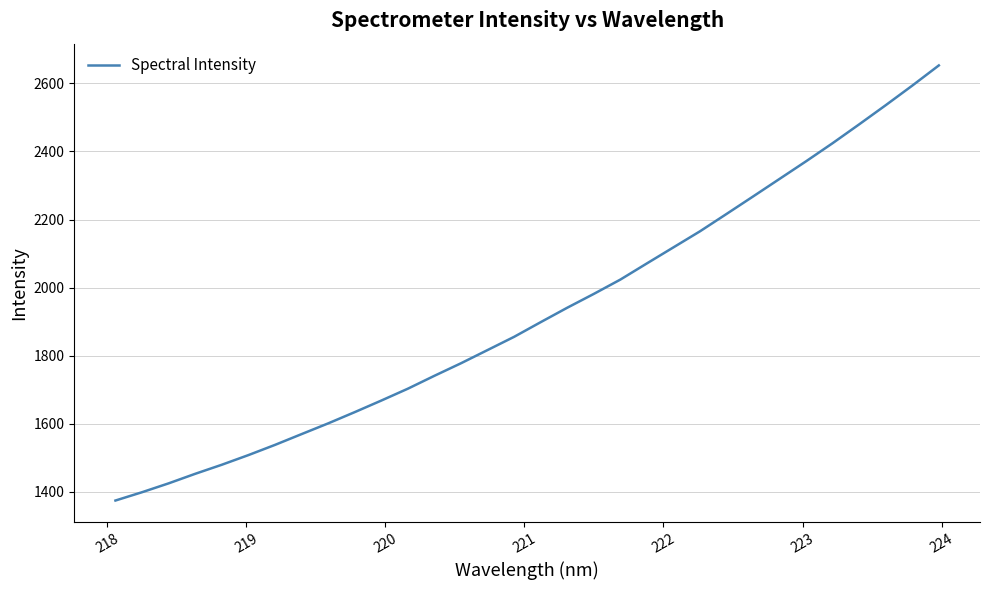

What is the greatest value displayed?

2652.4